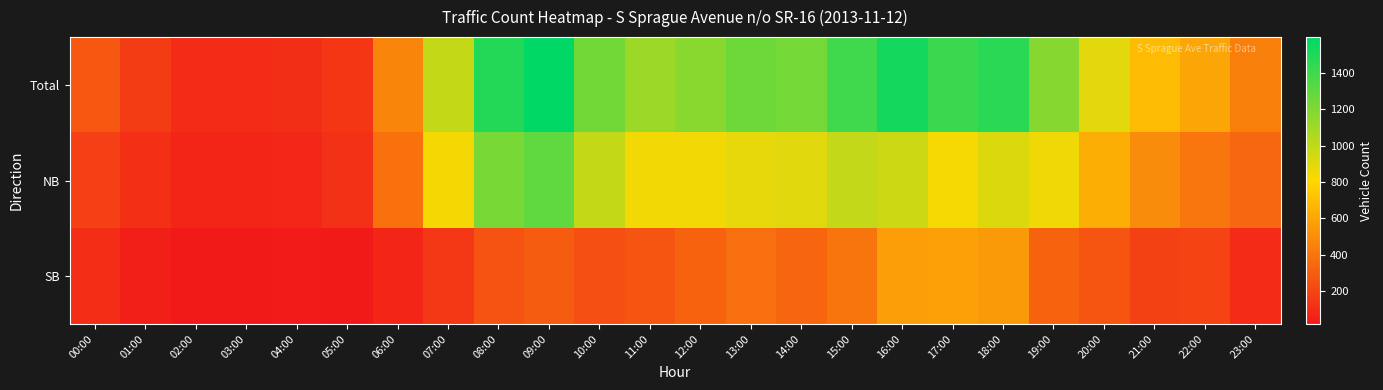

Rank the series by their maximum value, from lowest to highest.

SB, NB, Total